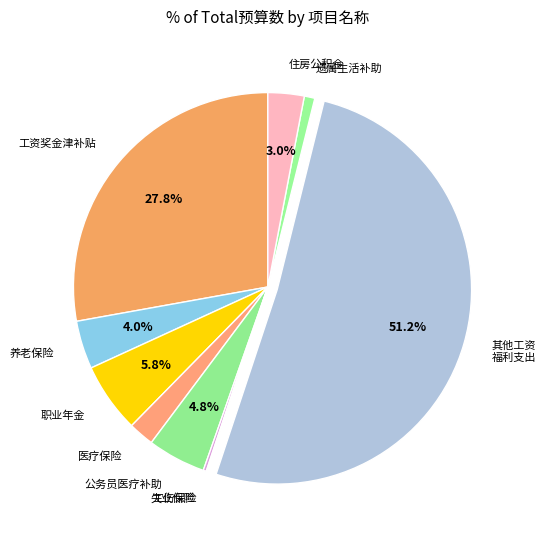

Approximately how many times larger is the value at 住房公积金 compared to 职业年金?

0.5